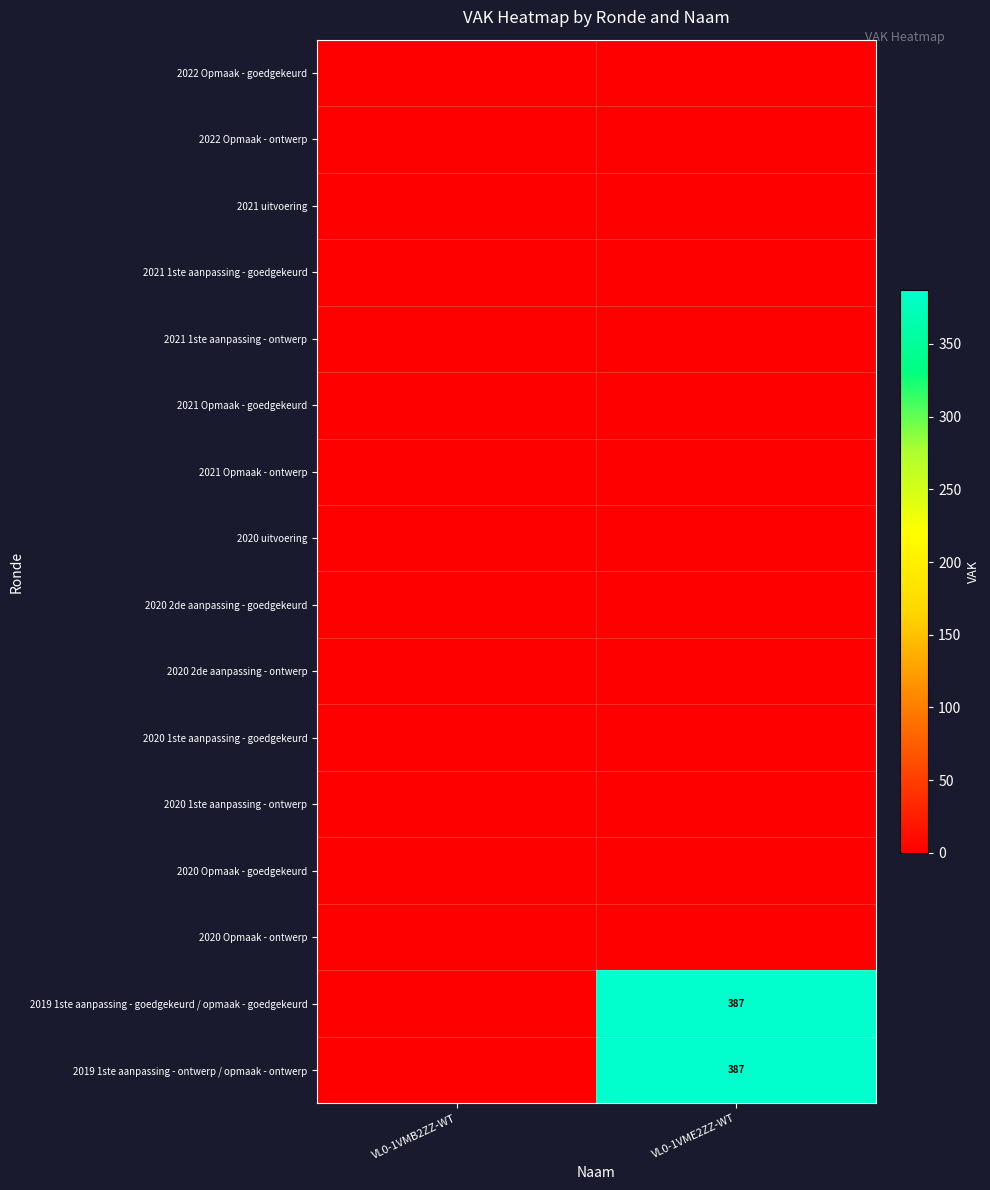

At which category is the sum across all series the highest?

VL0-1VME2ZZ-WT